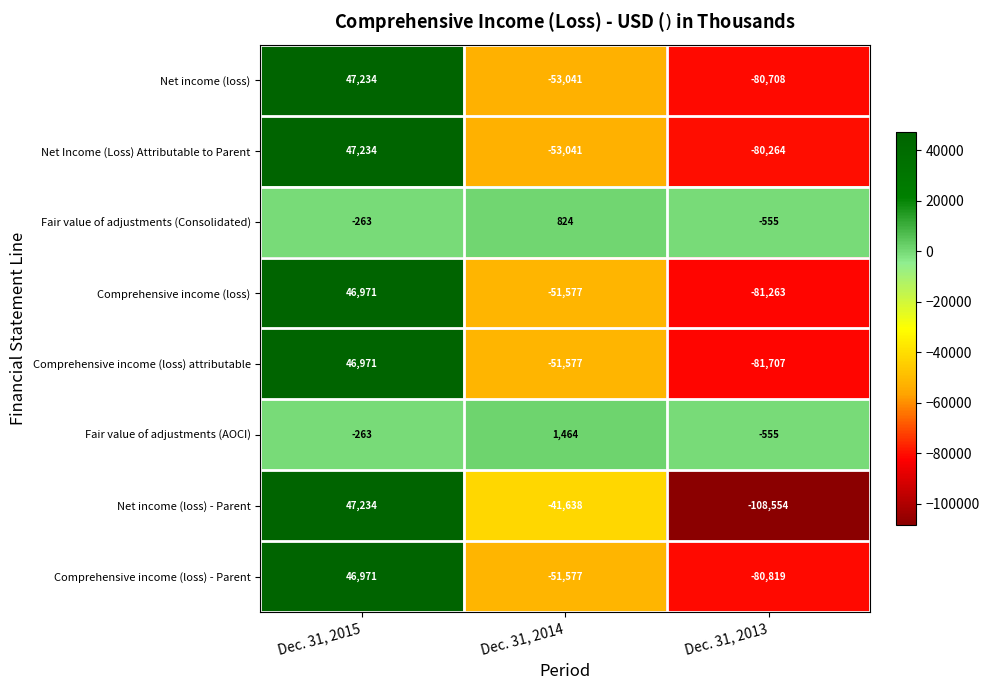

Where is Fair value of adjustments (AOCI) nearest to the value 454?

Dec. 31, 2015